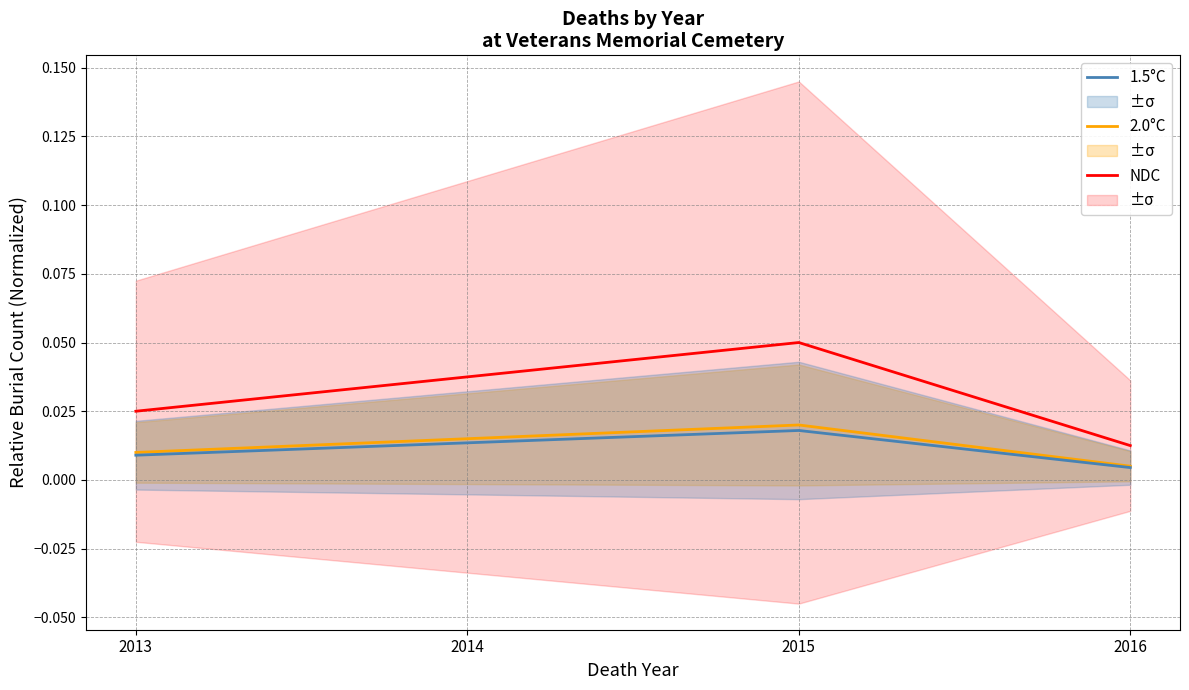

The value of 2.0°C at 2015 is 0.0. True or false?

True